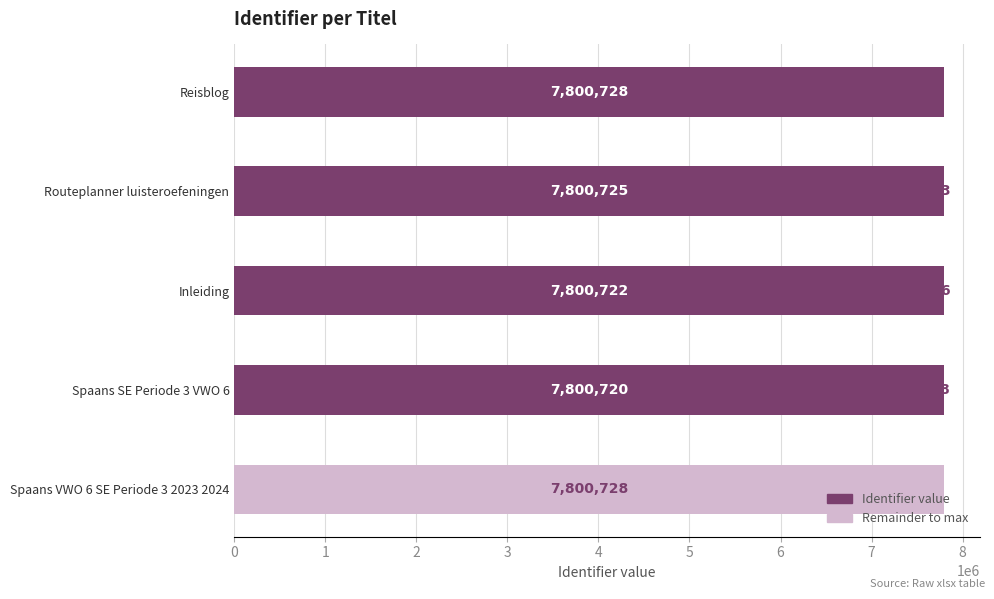

What is the highest value of the Identifier value series?

7800728